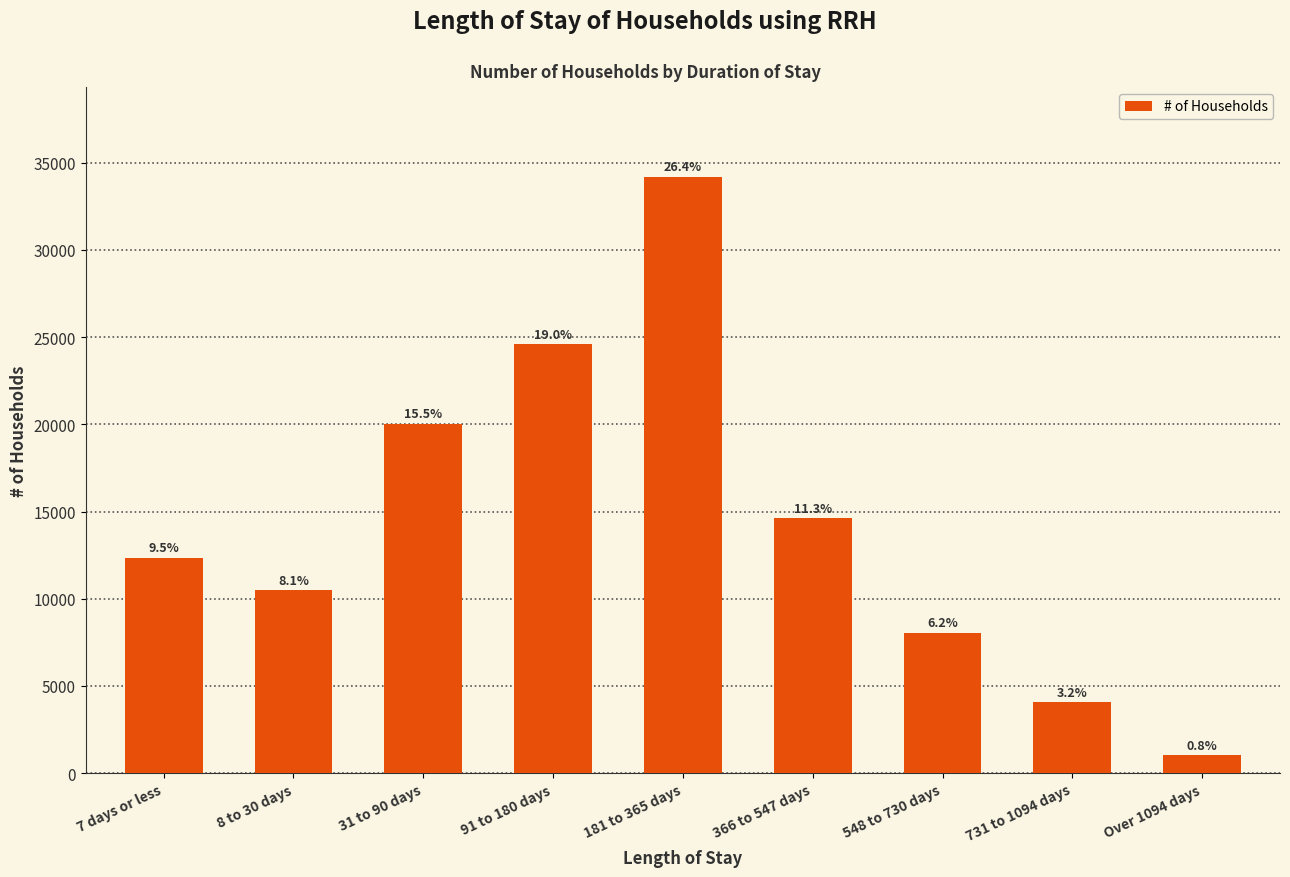

How many bars are there in total?

9